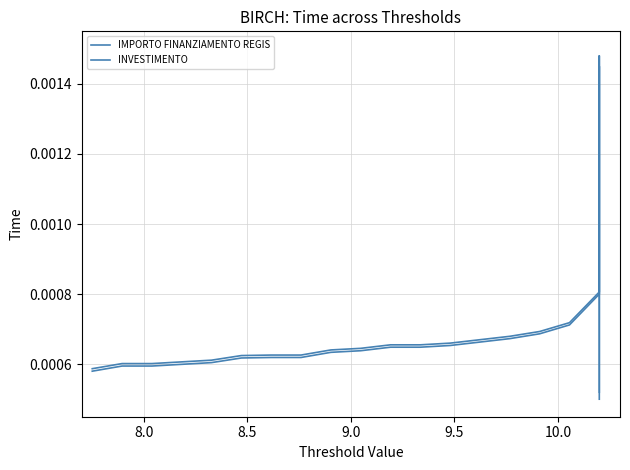

How many INVESTIMENTO values are between 0 and 1?

21